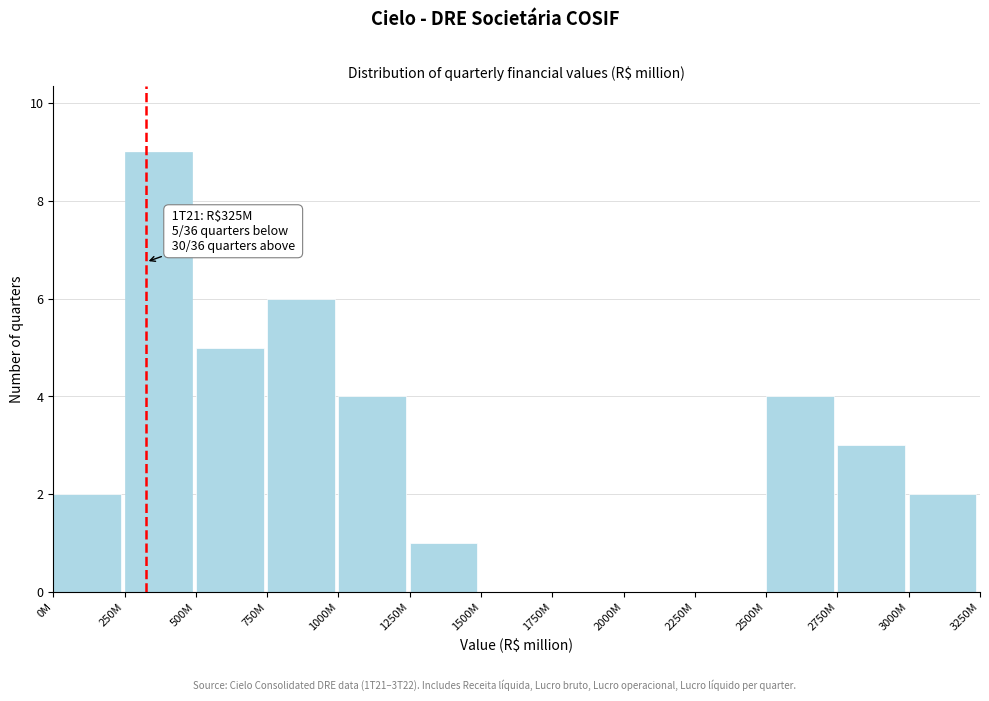

Reading left to right, list all the values displayed in this chart.

0M=2	250M=9	500M=5	750M=6	1000M=4	1250M=1	1500M=0	1750M=0	2000M=0	2250M=0	2500M=4	2750M=3	3000M=2